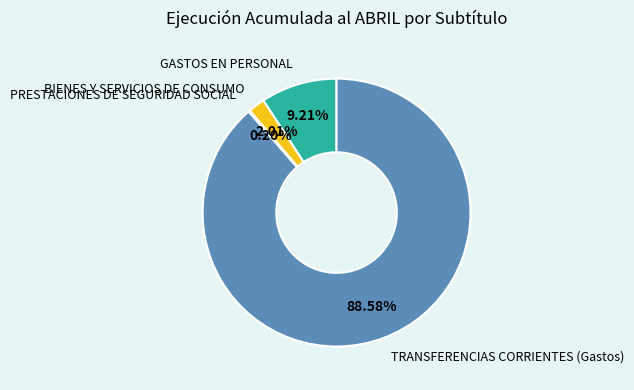

Does TRANSFERENCIAS CORRIENTES (Gastos) account for over 50% of the chart?

Yes